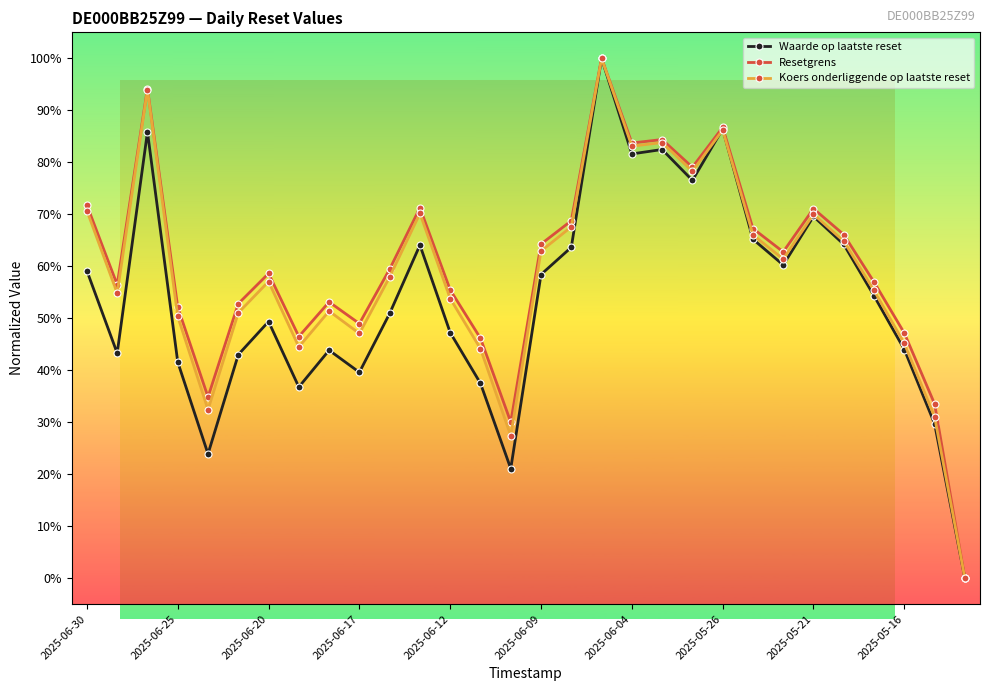

What is the maximum value shown in the chart?

100.0